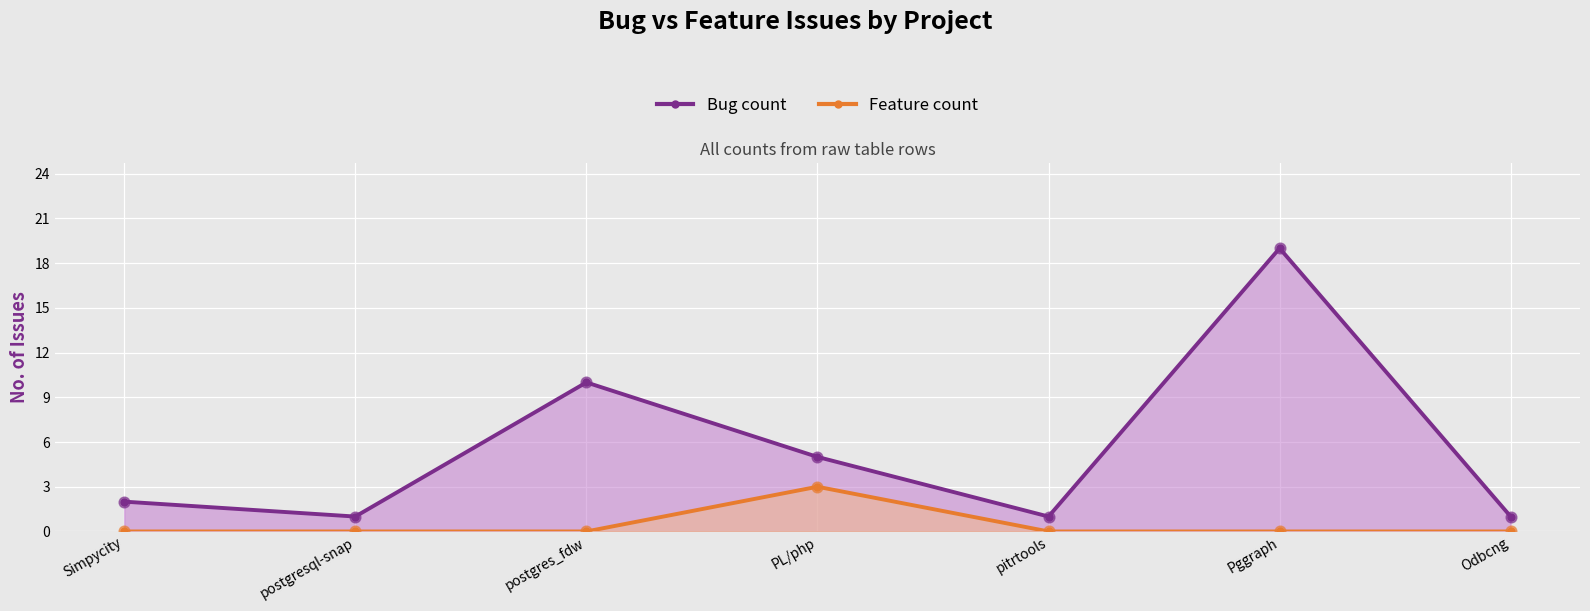

Which series has the widest spread of Y values?

Bug count